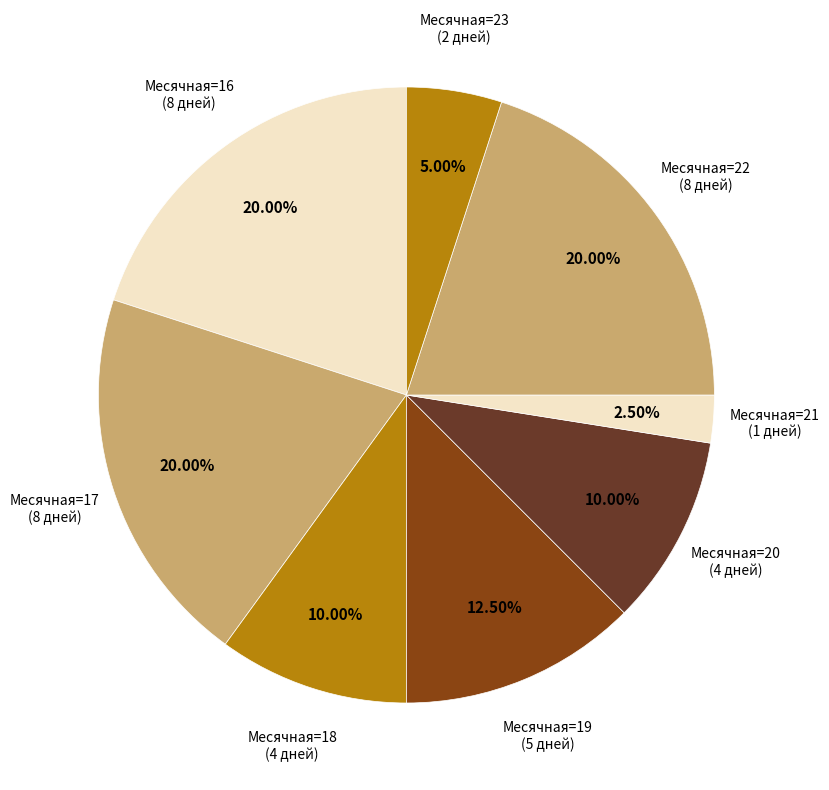

Which category has the smallest portion of the pie?

Месячная=21